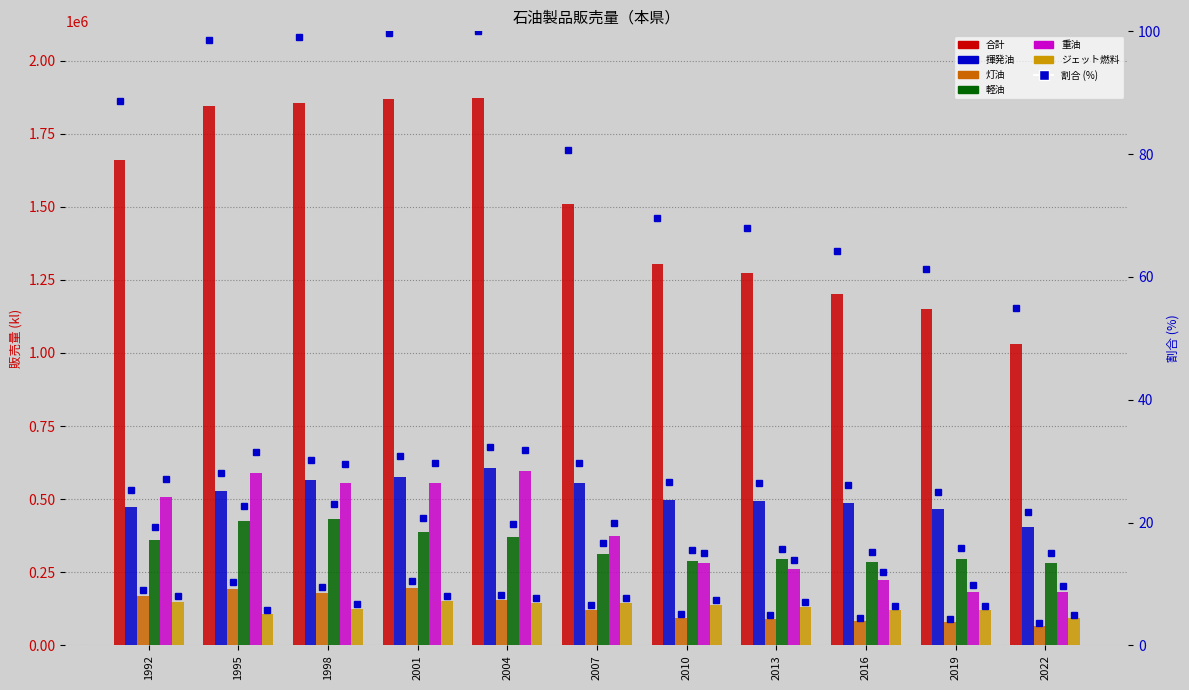

What is the highest value of the 合計 series?

1872652.0